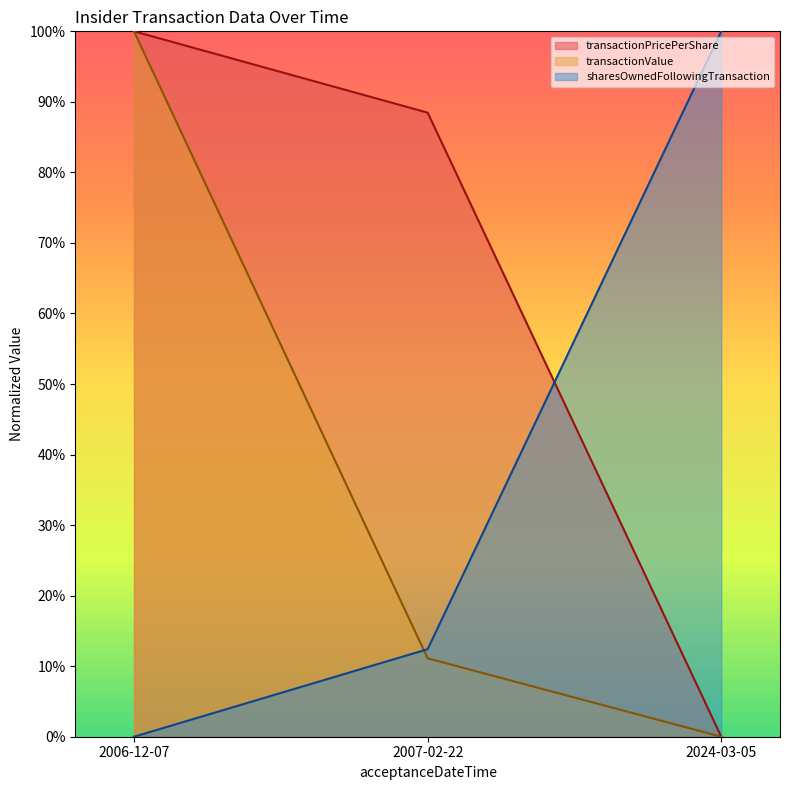

Count the transactionValue values in the range 0 to 100.

3